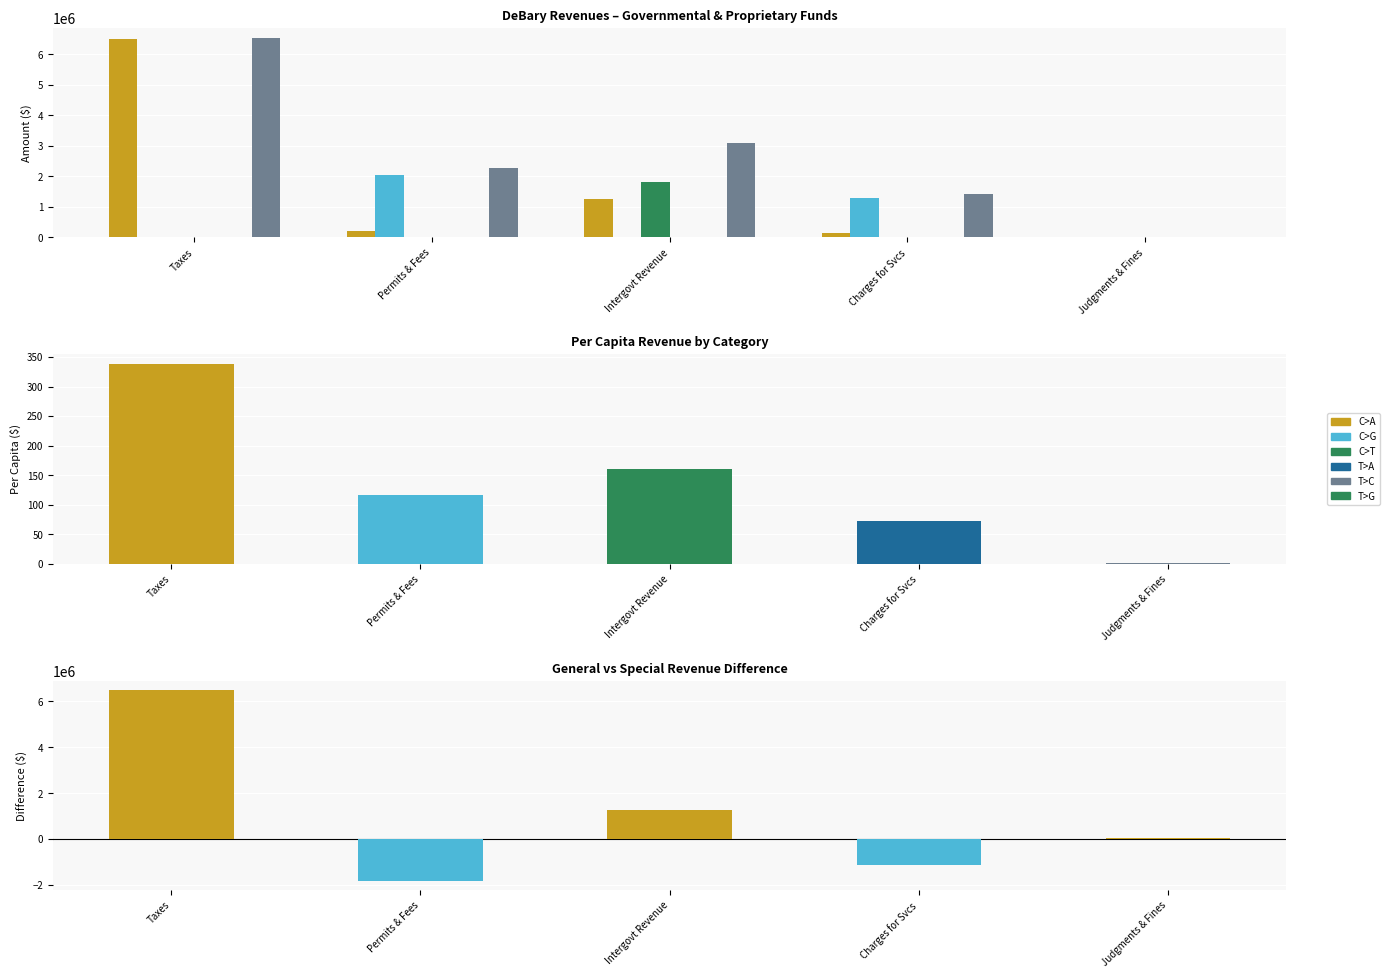

Where is Account Total nearest to the value 3279207?

Intergovt Revenue